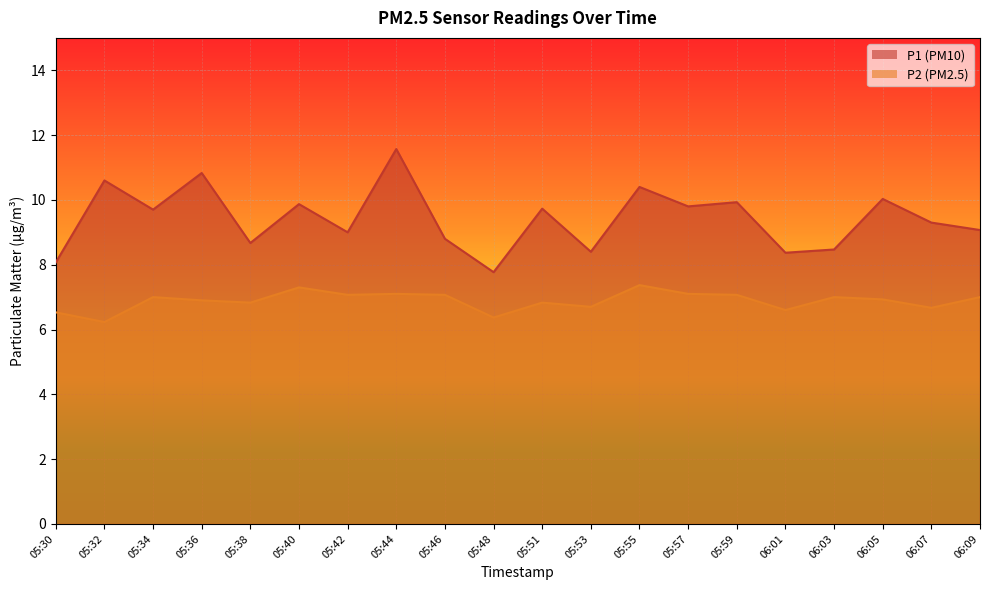

Reading left to right, transcribe all the data shown in this chart.

P1: 05:30=8.1	05:32=10.6	05:34=9.7	05:36=10.8	05:38=8.7	05:40=9.9	05:42=9.0	05:44=11.6	05:46=8.8	05:48=7.8	05:51=9.7	05:53=8.4	05:55=10.4	05:57=9.8	05:59=9.9	06:01=8.4	06:03=8.5	06:05=10.0	06:07=9.3	06:09=9.1
P2: 05:30=6.5	05:32=6.2	05:34=7.0	05:36=6.9	05:38=6.8	05:40=7.3	05:42=7.1	05:44=7.1	05:46=7.1	05:48=6.4	05:51=6.8	05:53=6.7	05:55=7.4	05:57=7.1	05:59=7.1	06:01=6.6	06:03=7.0	06:05=6.9	06:07=6.7	06:09=7.0